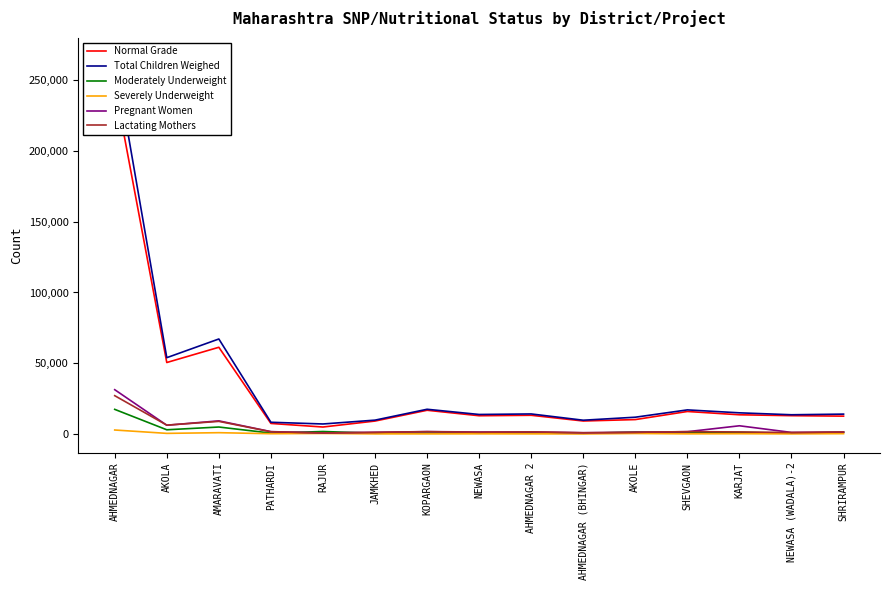

True or false: Pregnant Women and Total Children Weighed intersect in this chart.

False